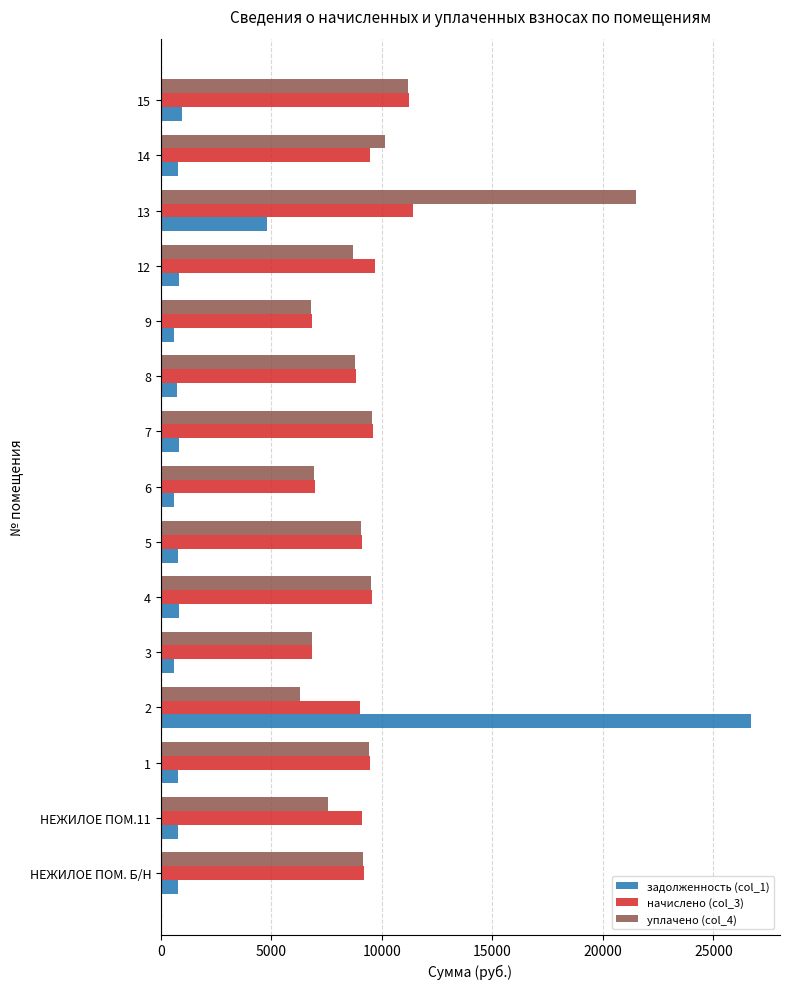

What are all the series names shown in the legend?

задолженность (col_1), начислено (col_3), уплачено (col_4)